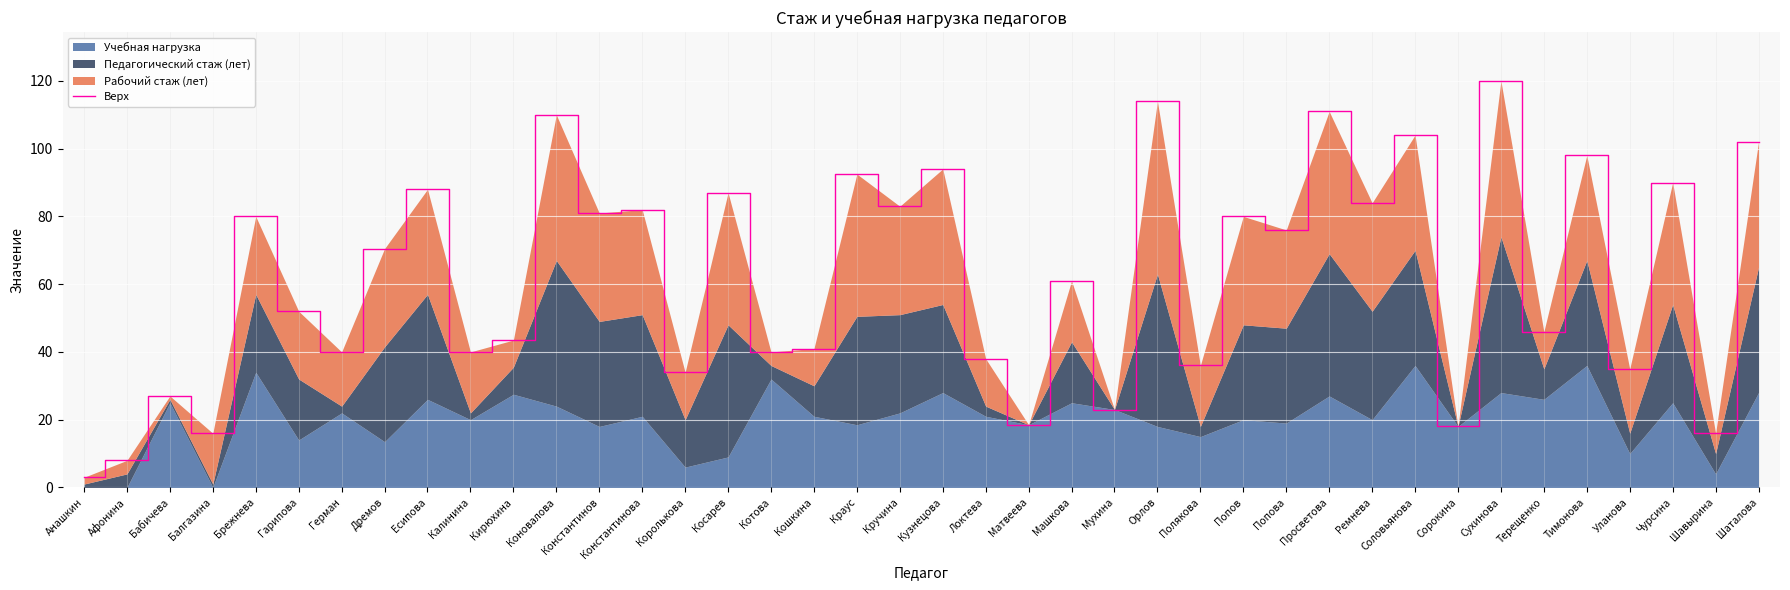

Reading right to left, what are all the values shown in this chart?

102.0	16.0	90.0	35.0	98.0	46.0	120.0	18.0	104.0	84.0	111.0	76.0	80.0	36.0	114.0	23.0	61.0	18.5	38.0	94.0	83.0	92.5	41.0	40.0	87.0	34.0	82.0	81.0	110.0	43.5	40.0	88.0	70.5	40.0	52.0	80.0	16.0	27.0	8.0	3.0